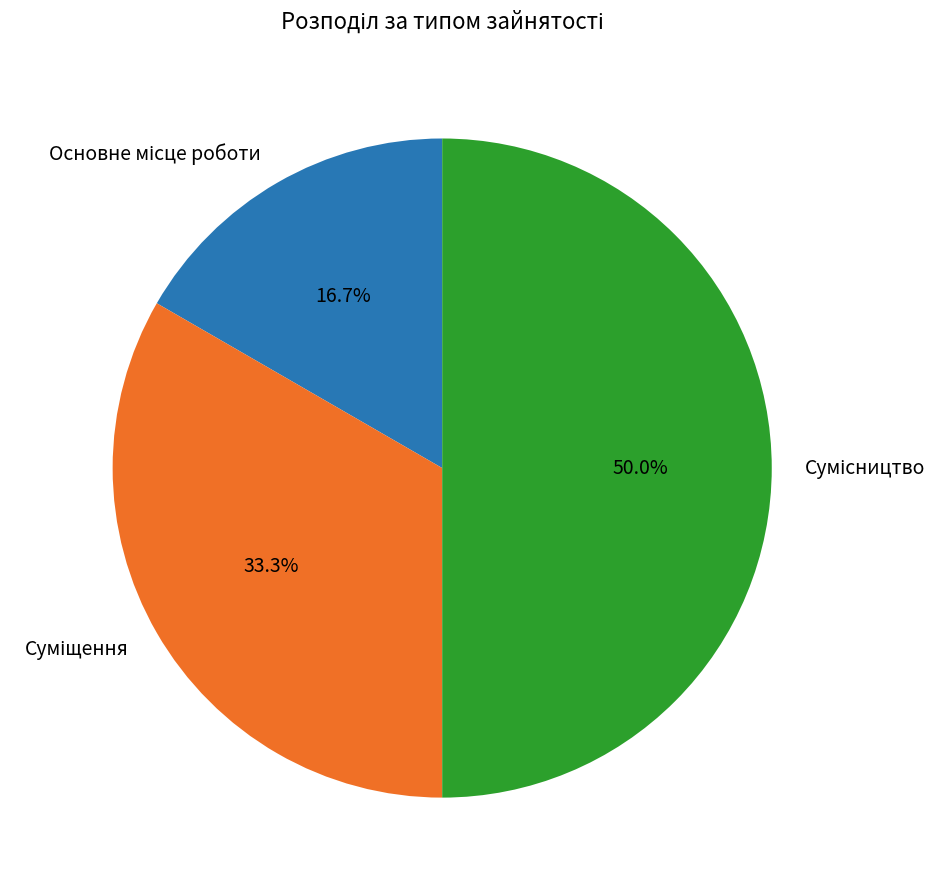

To the nearest percent, what is the average slice percentage?

33%